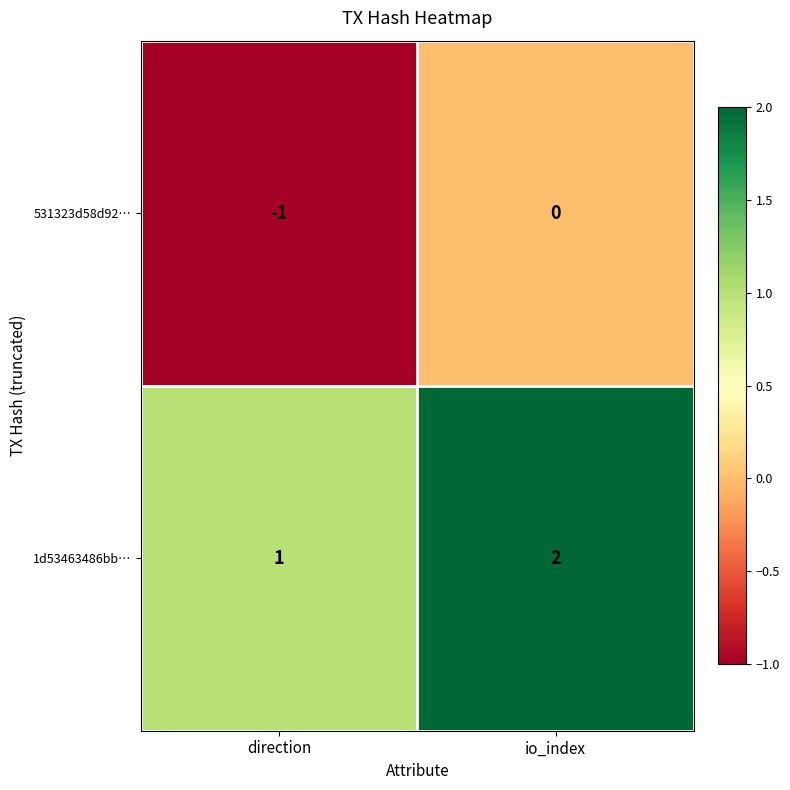

Where is 531323d58d92… nearest to the value 0?

io_index